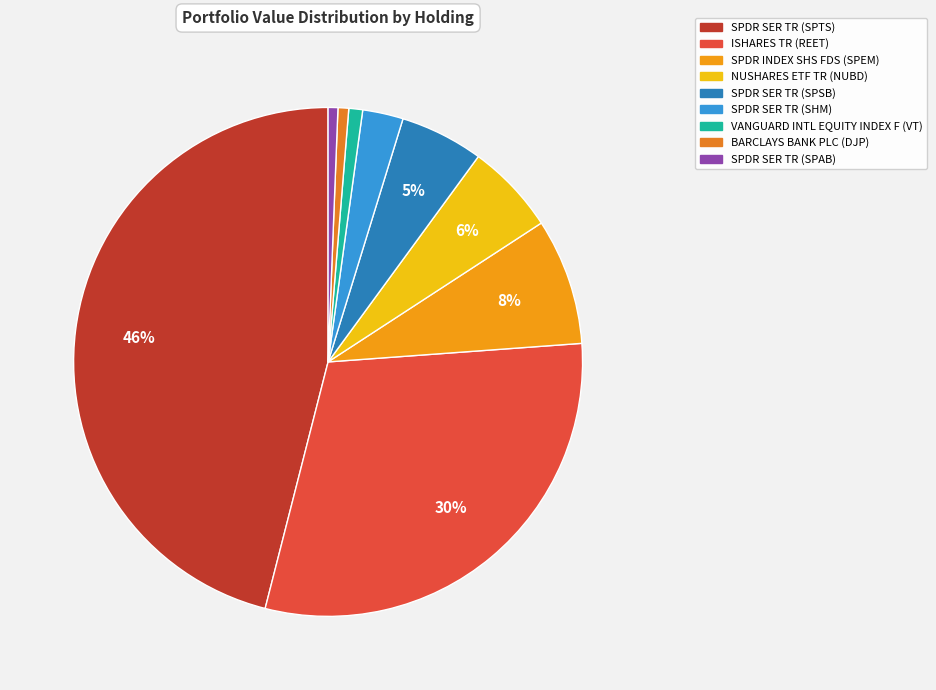

How many segments does this pie chart have?

9